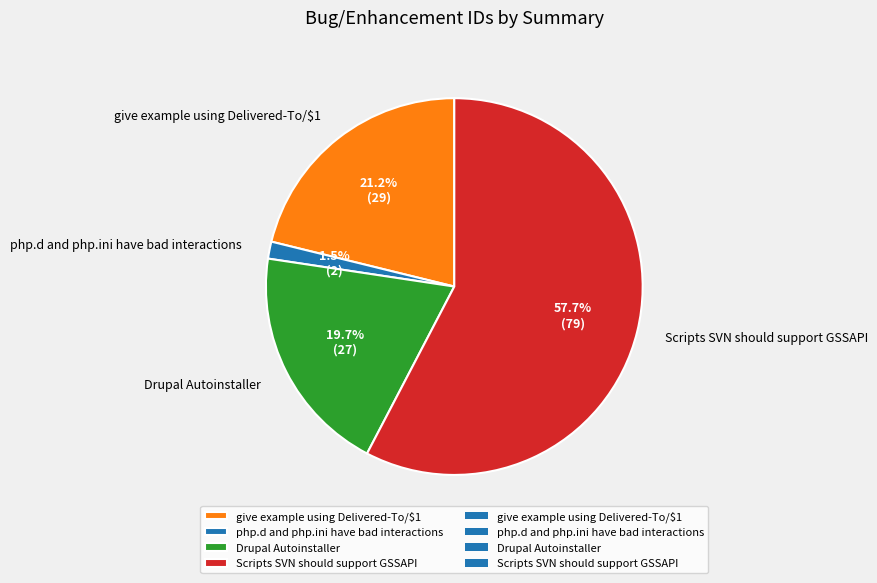

What percentage is NOT represented by give example using Delivered-To/$1?

78.8%